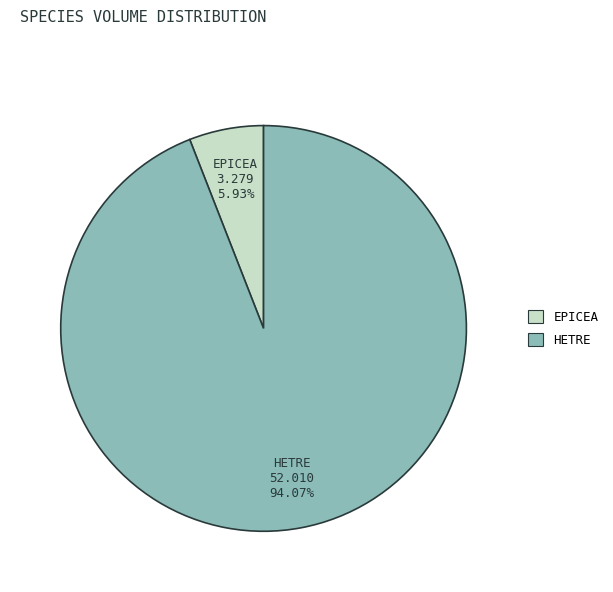

Does any single category account for the majority?

Yes